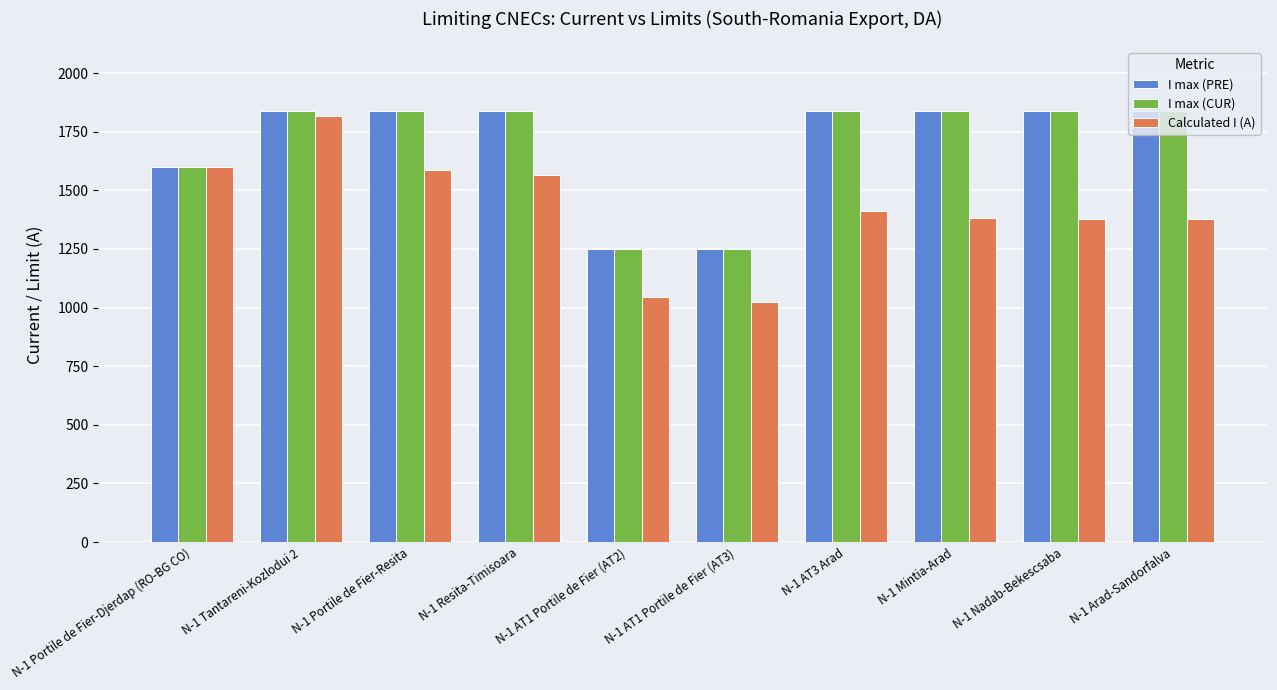

What is the label of the 3rd bar from the left?

N-1 Portile de Fier-Resita